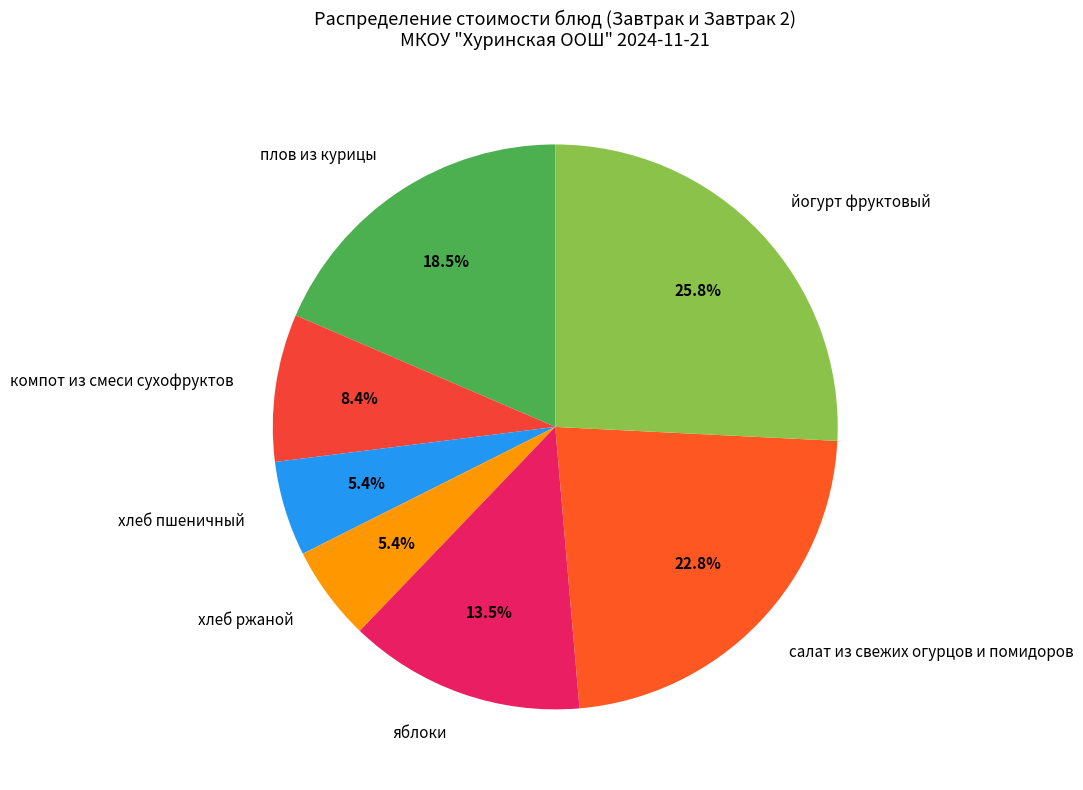

What is the ratio of the value at хлеб ржаной to the value at плов из курицы?

0.3